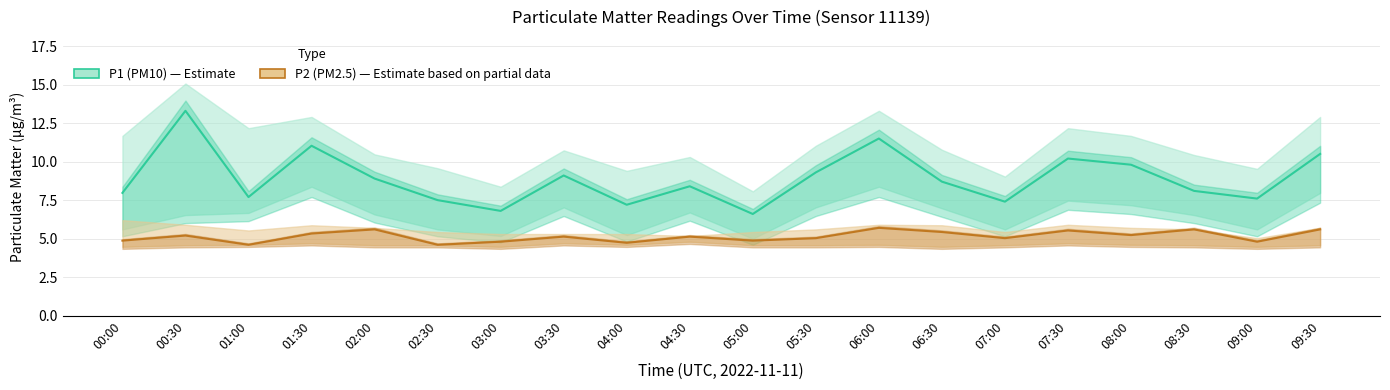

What is the sum of the P1 (PM10) values at 01:30 and 05:00?

17.6